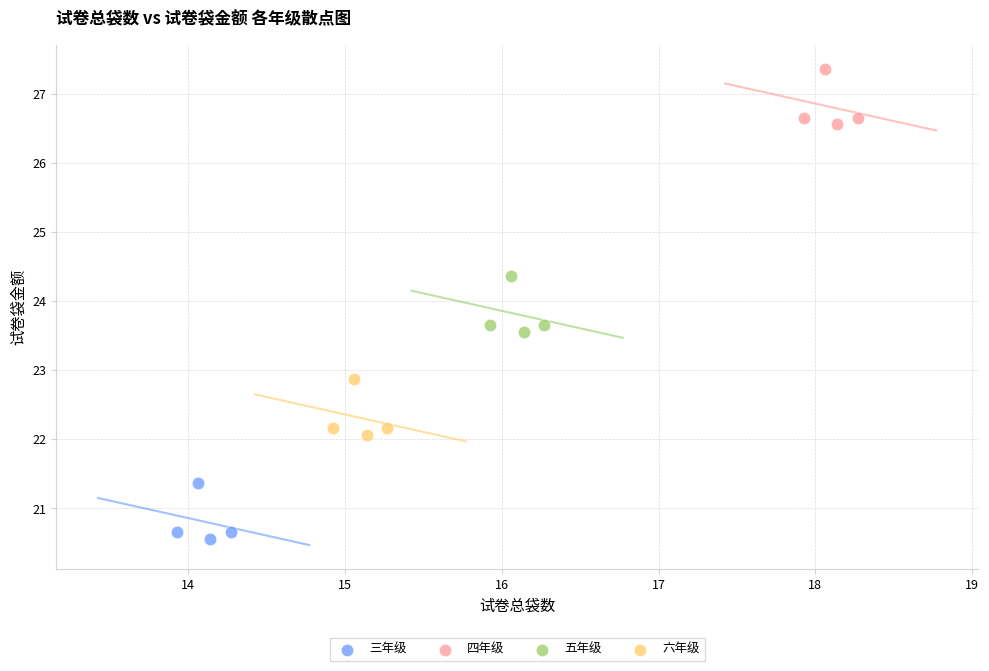

Which series contains the highest Y value?

四年级